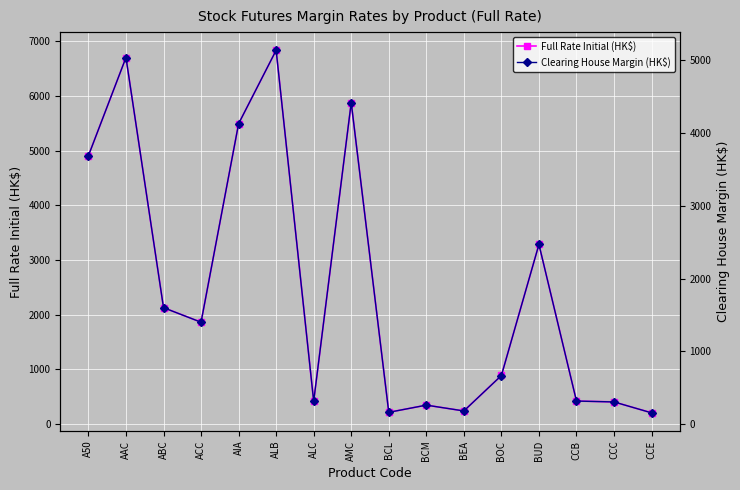

Where is Full Rate Initial (HK$) nearest to the value 3520?

BUD